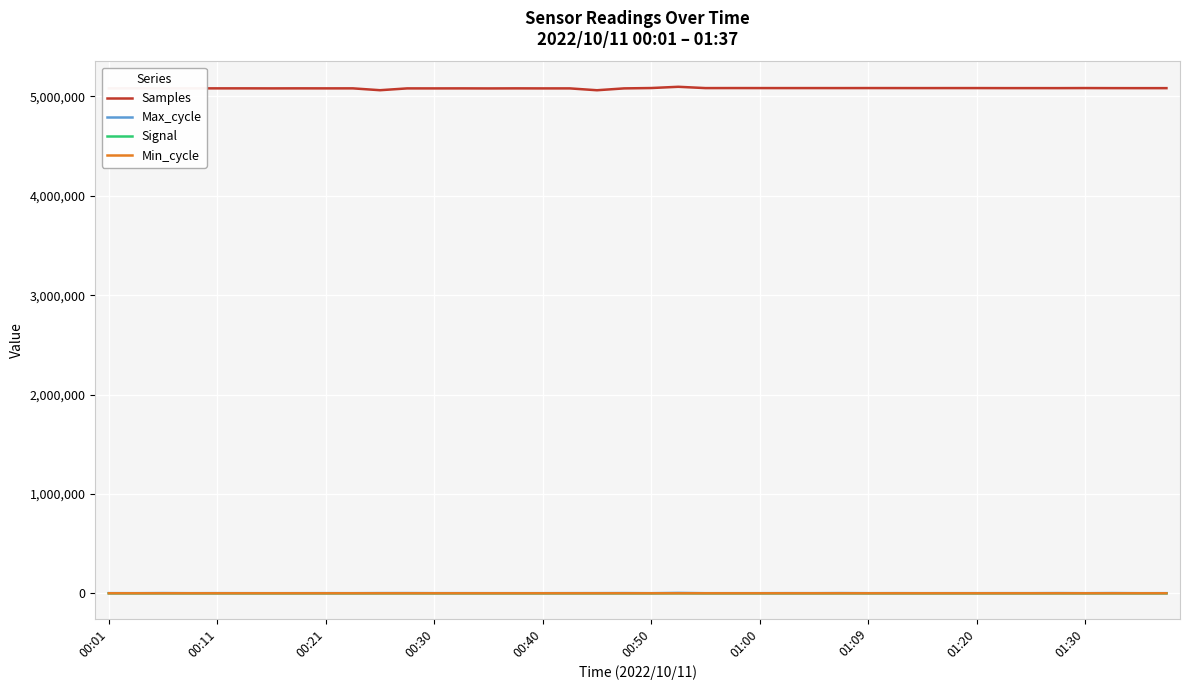

True or false: Samples and Max_cycle intersect in this chart.

False